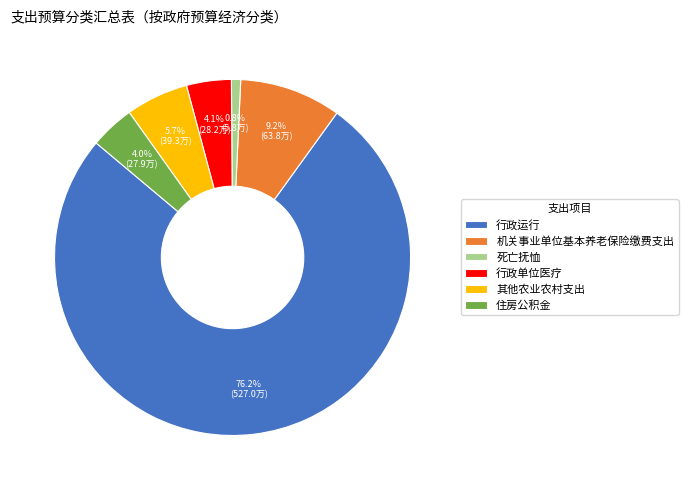

To the nearest percent, what is the difference between the 死亡抚恤 and 其他农业农村支出 slice percentages?

5%